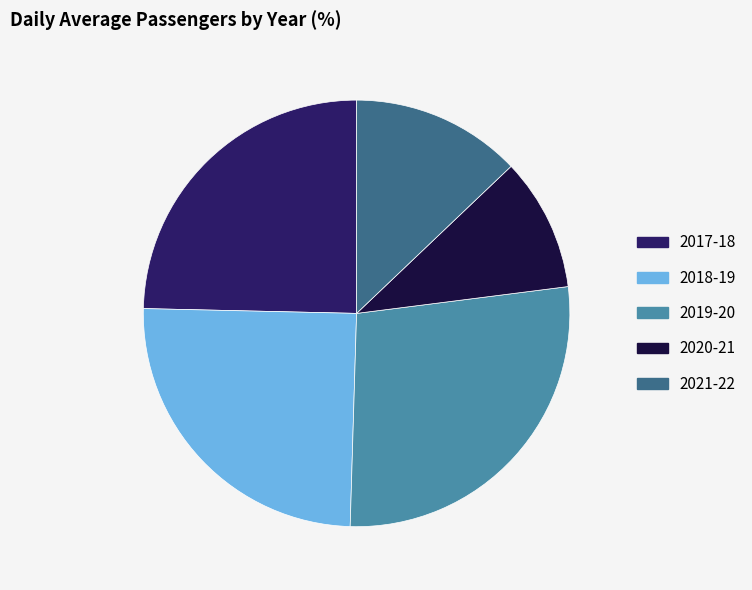

What is the ratio of the value at 2021-22 to the value at 2020-21?

1.3